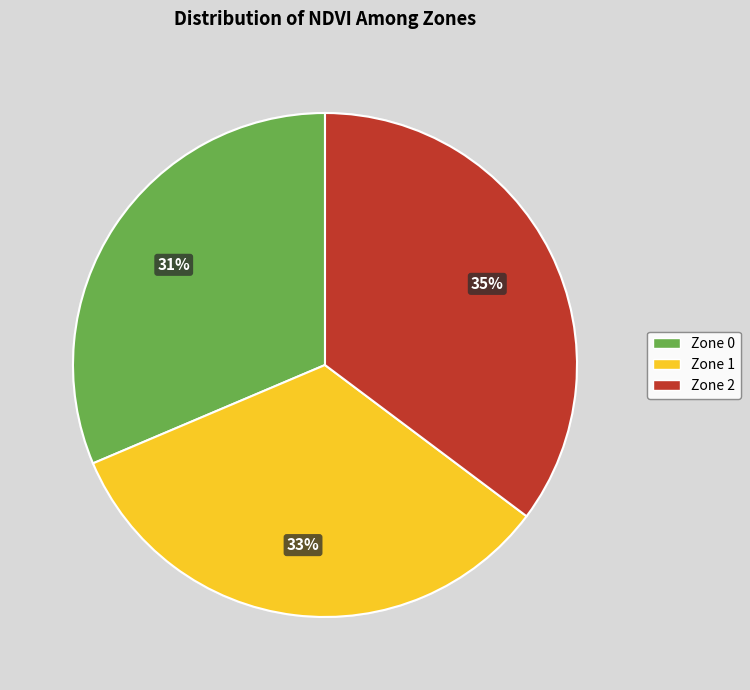

Which slice is the largest?

Zone 2